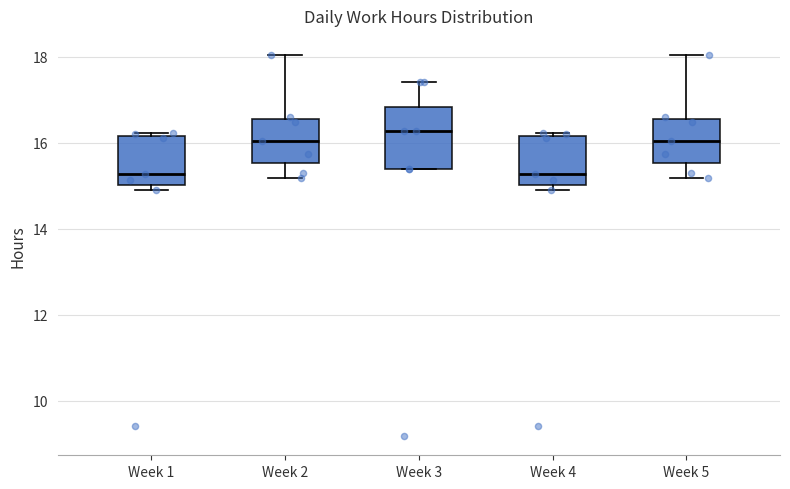

Where is the upper edge of the box for Week 4 on the y-axis? The values are not printed on the chart, so give them approximately, as read against the axis.

16.2